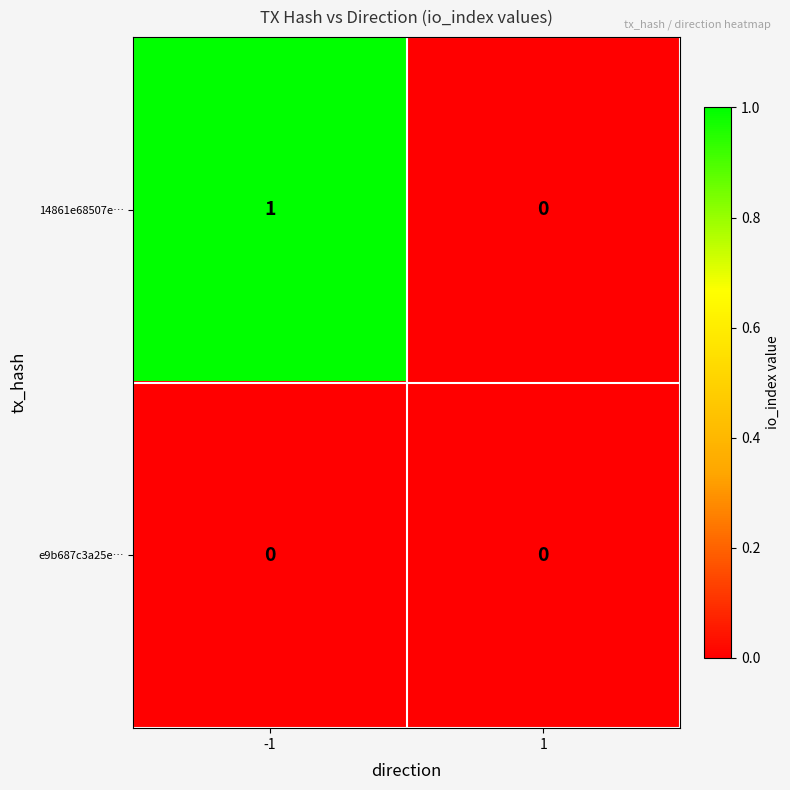

List the series in order of their overall mean, highest first.

14861e68507e…, e9b687c3a25e…